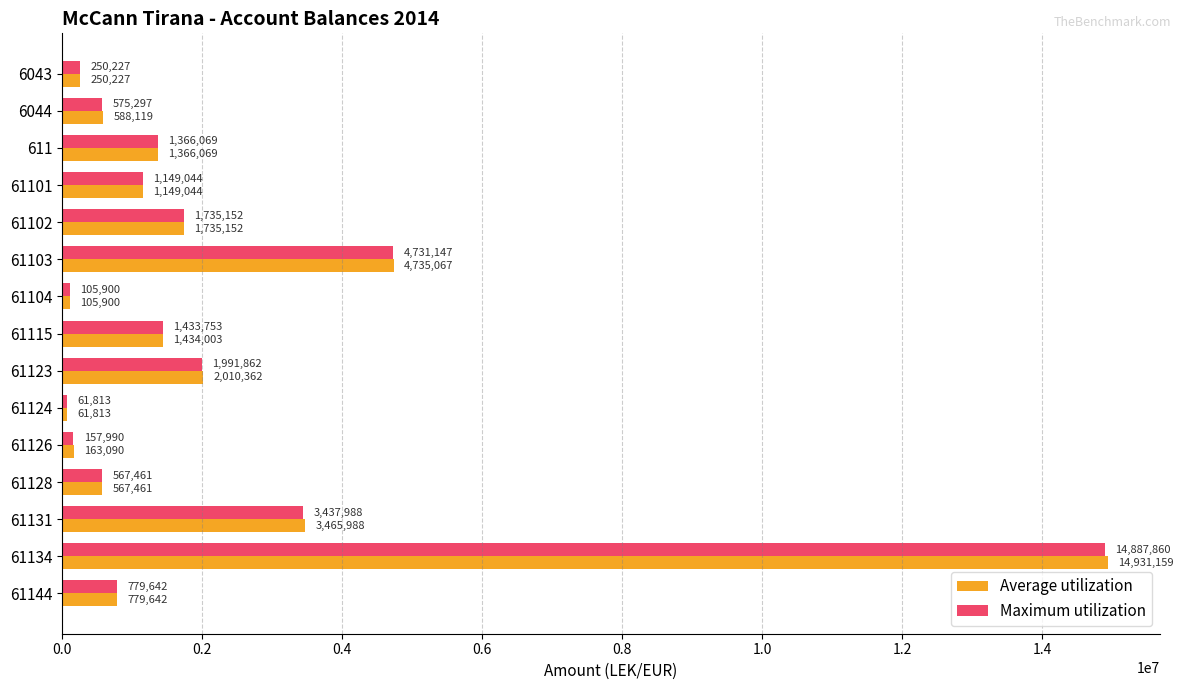

What value does the Average utilization series have at 6044?

588118.9